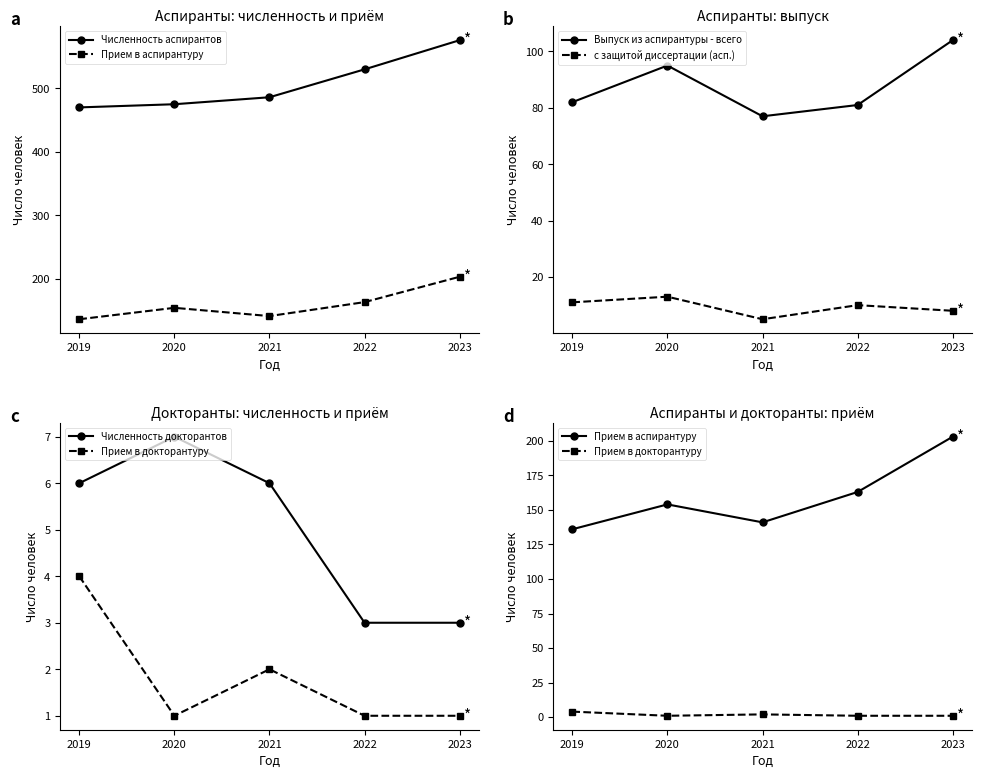

What is the sum of all Выпуск из аспирантуры - всего values?

439